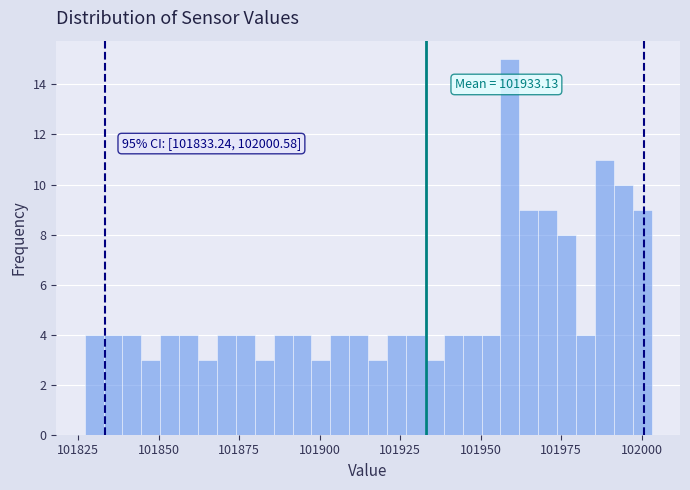

Read against the x-axis, roughly where is the centre of the tallest bar?

101960